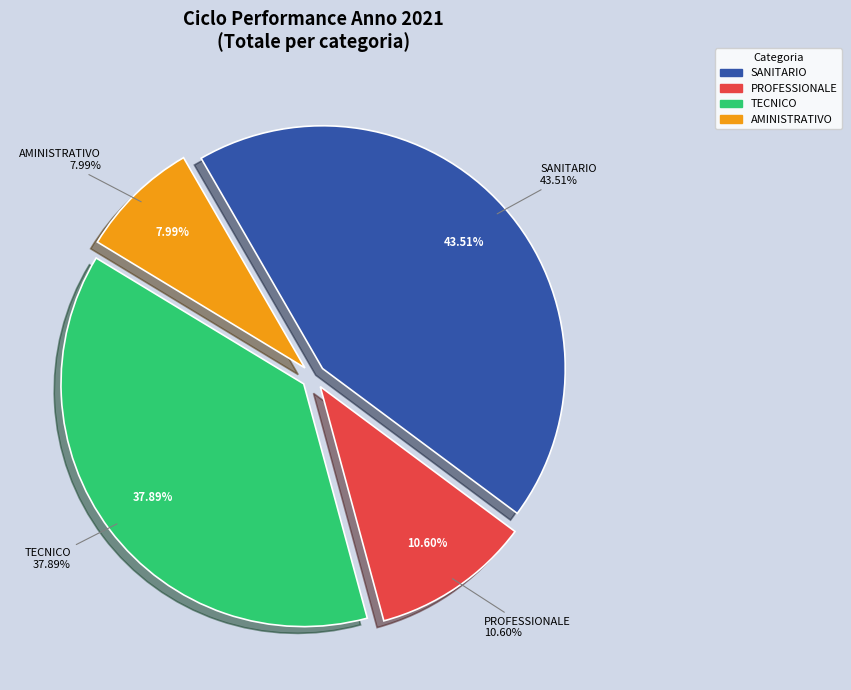

To the nearest percent, what percentage of the pie is SANITARIO?

44%